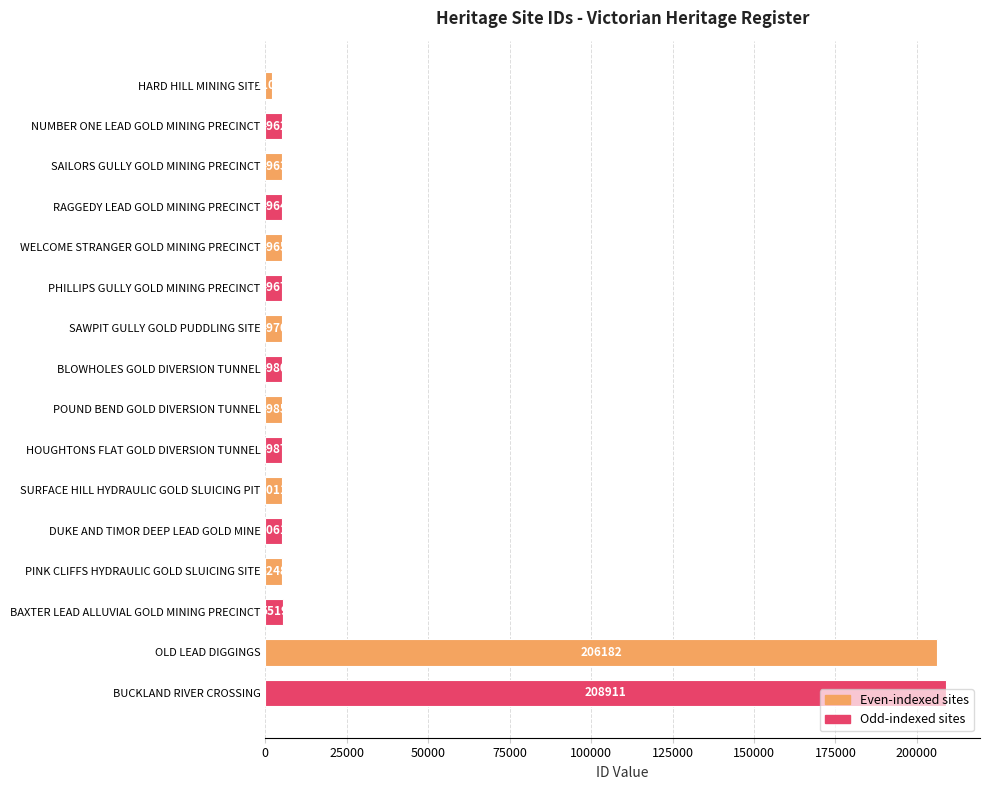

At which label is the value closest to 105507?

BAXTER LEAD ALLUVIAL GOLD MINING PRECINCT